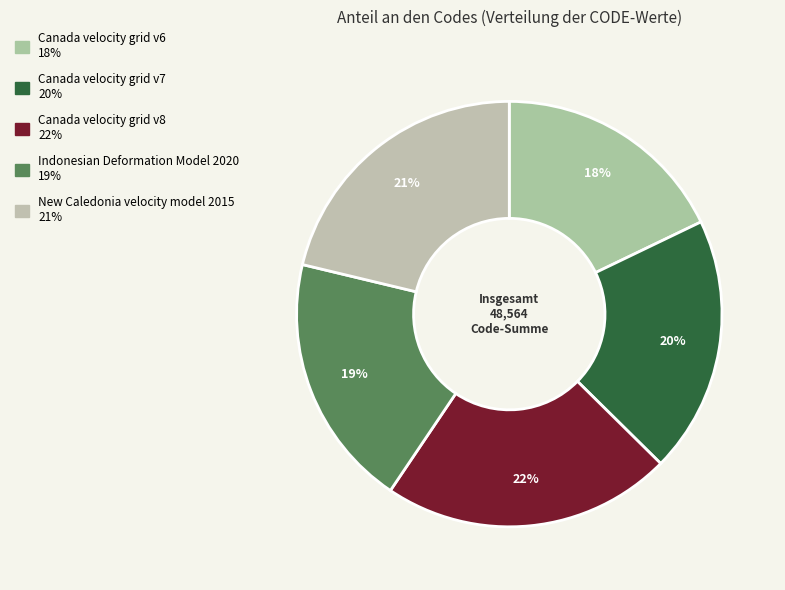

True or false: New Caledonia velocity model 2015 accounts for 21% of the total.

True